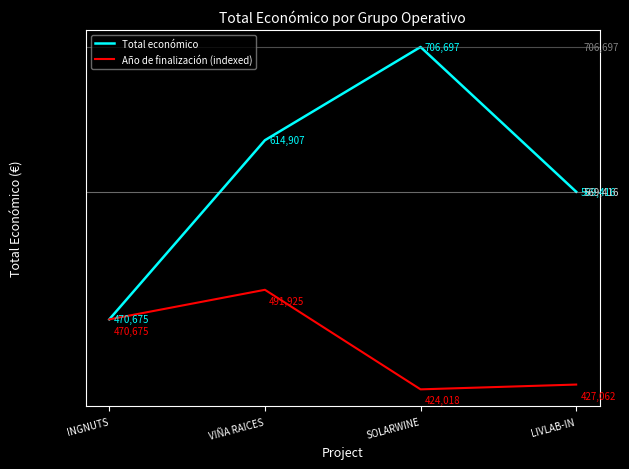

Reading left to right, transcribe all the data shown in this chart.

Total económico: 470675.0	614907.0	706697.0	569416.0
Año de finalización (indexed): 470675.0	491925.6	424018.2	427062.0